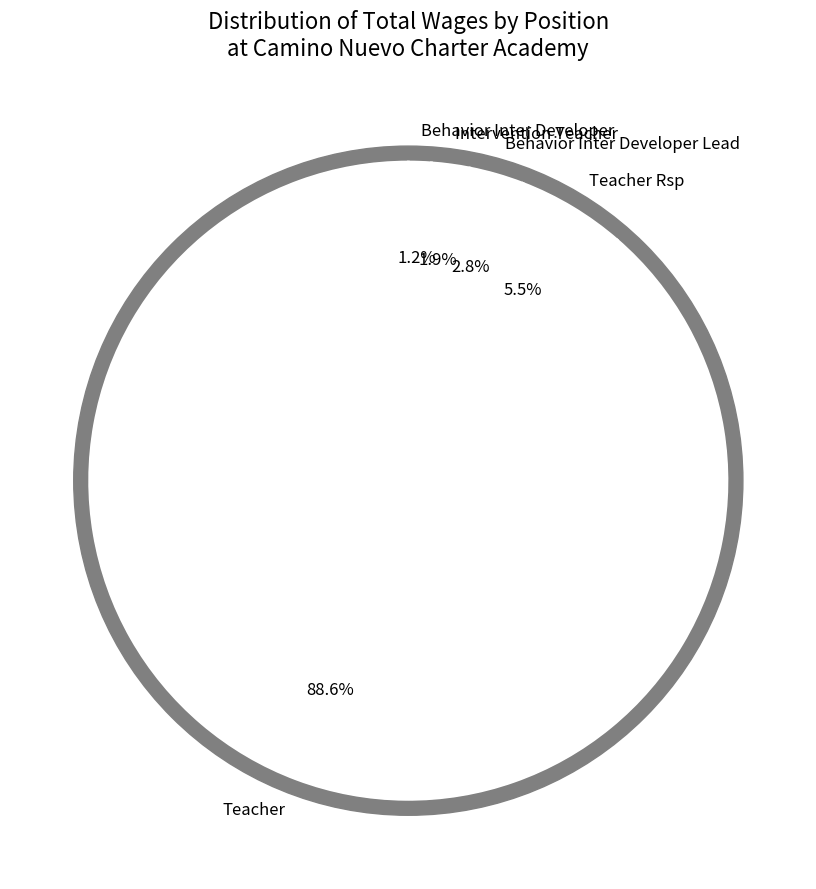

Rank the categories by value from lowest to highest.

Behavior Inter Developer, Intervention Teacher, Behavior Inter Developer Lead, Teacher Rsp, Teacher